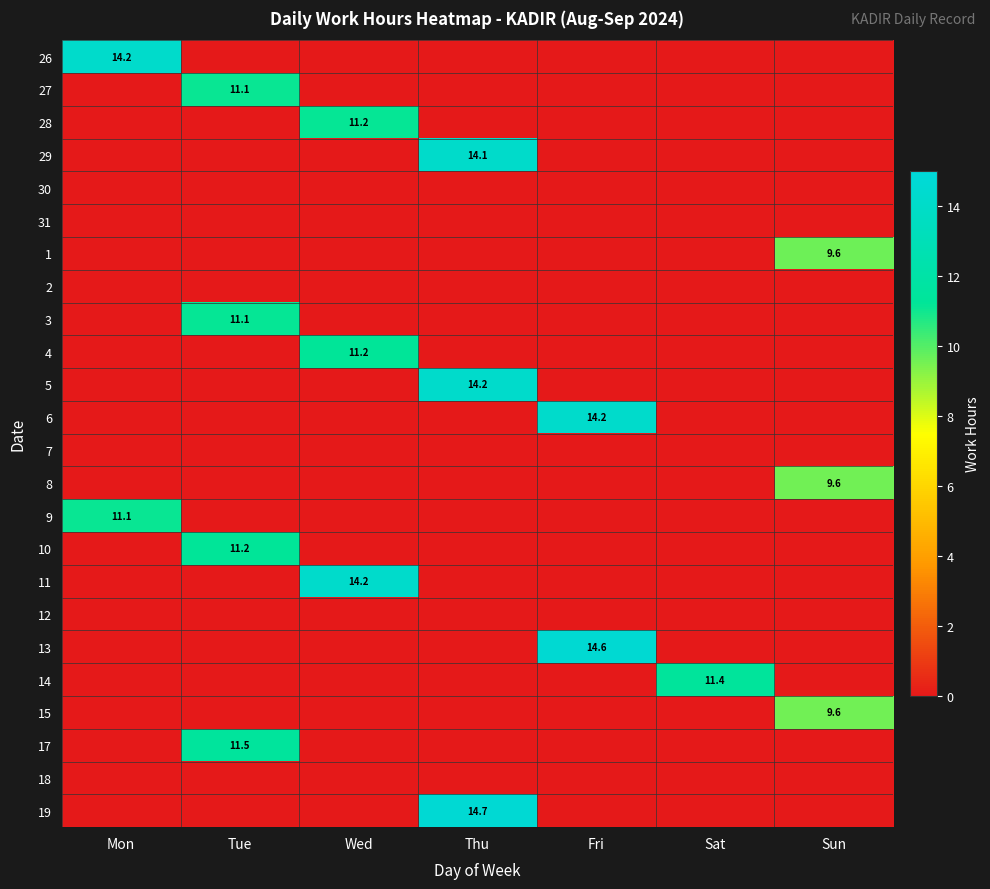

The 13 series shows 14.6 at Fri. True or false?

True